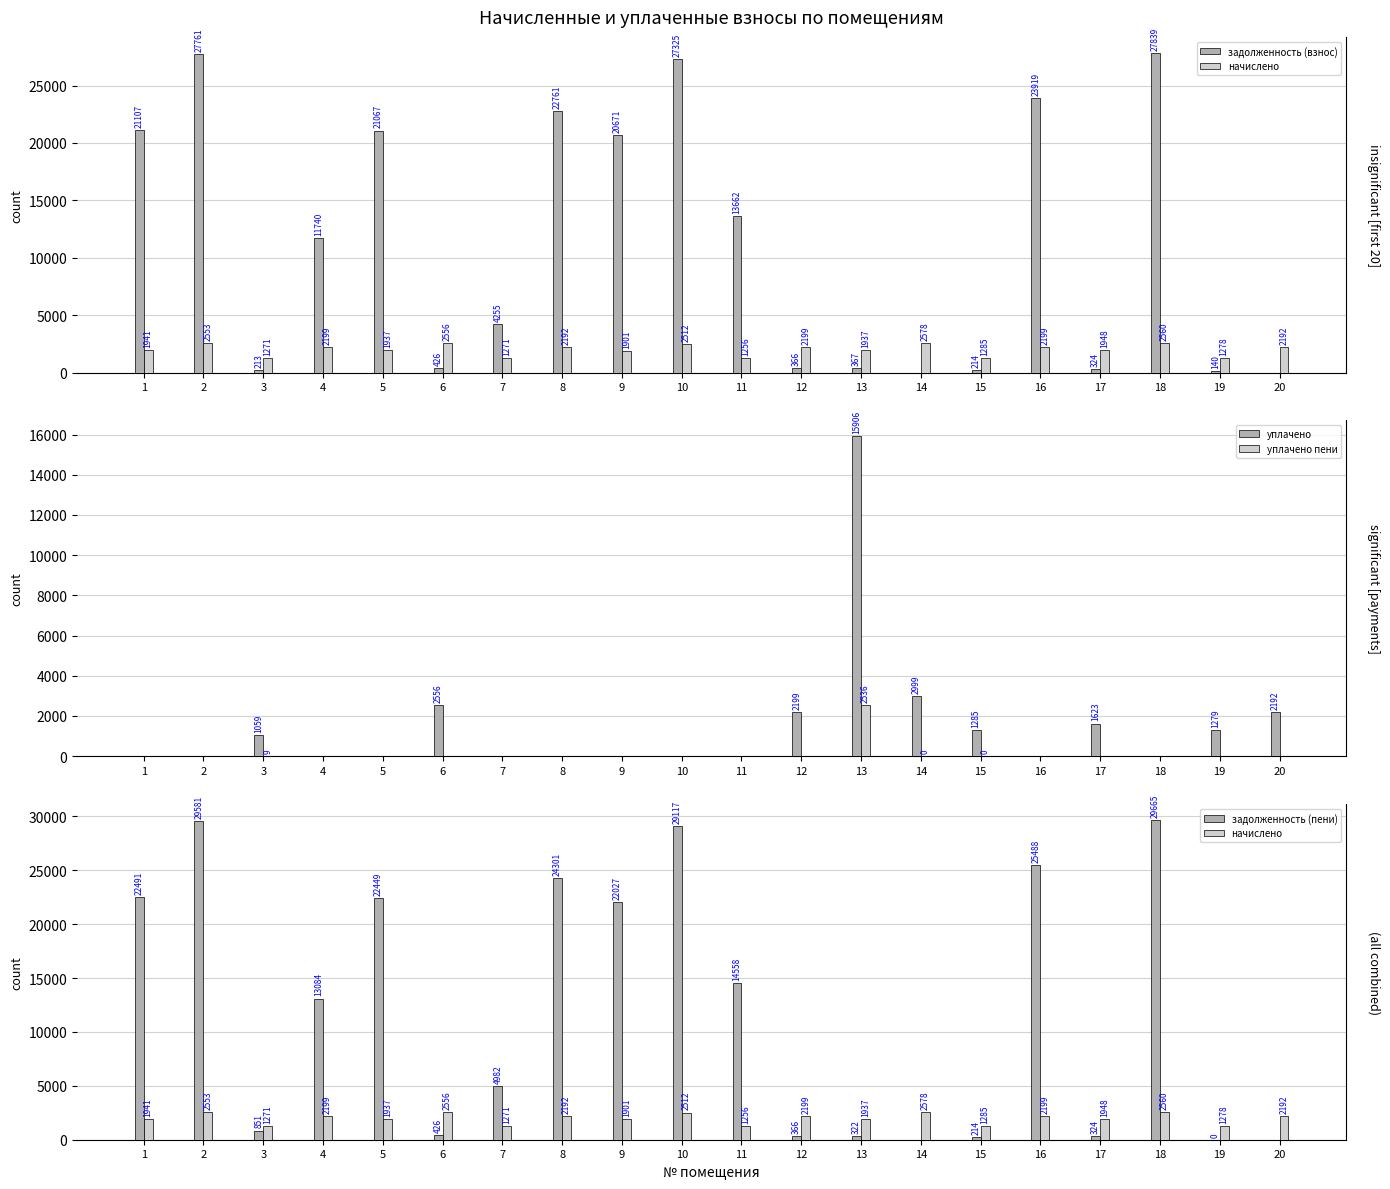

True or false: уплачено пени has a value of 1309.3 at 7.

False